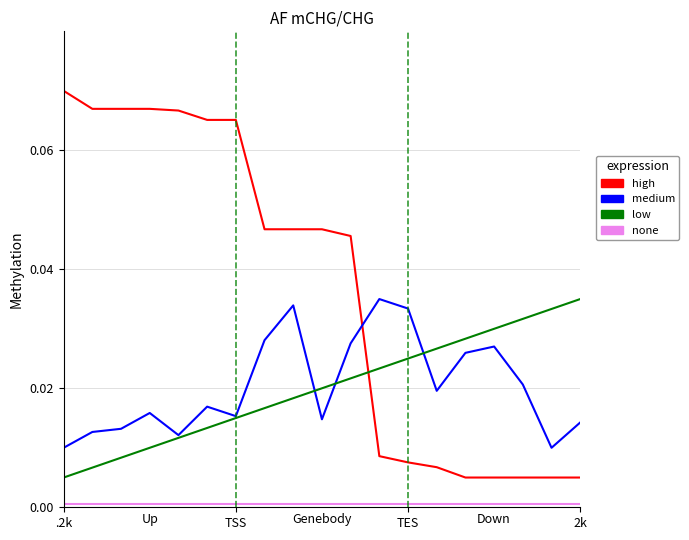

Which series has the largest total across all categories?

high